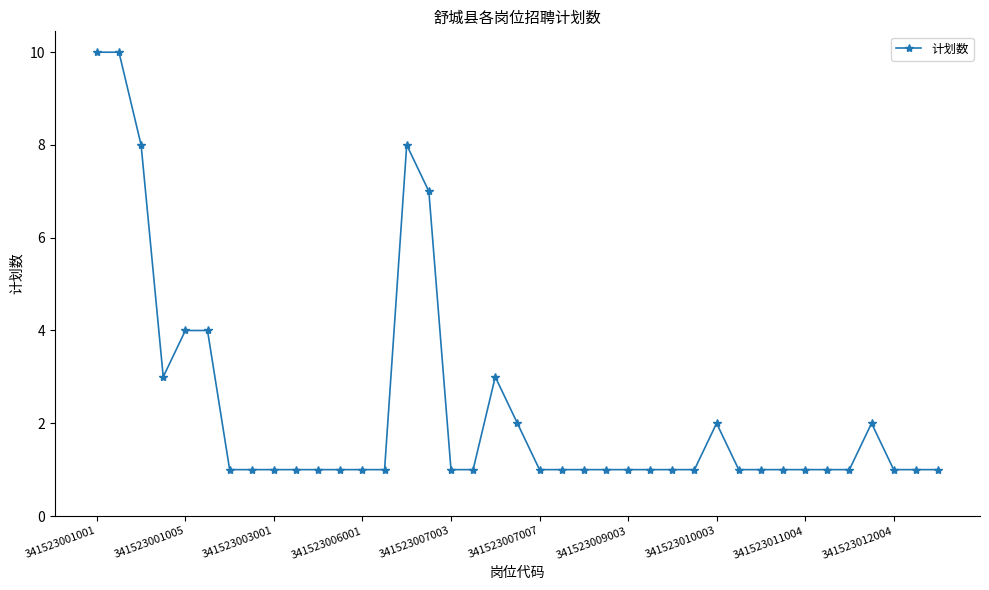

True or false: there are more than 1 points higher than both neighbors.

True